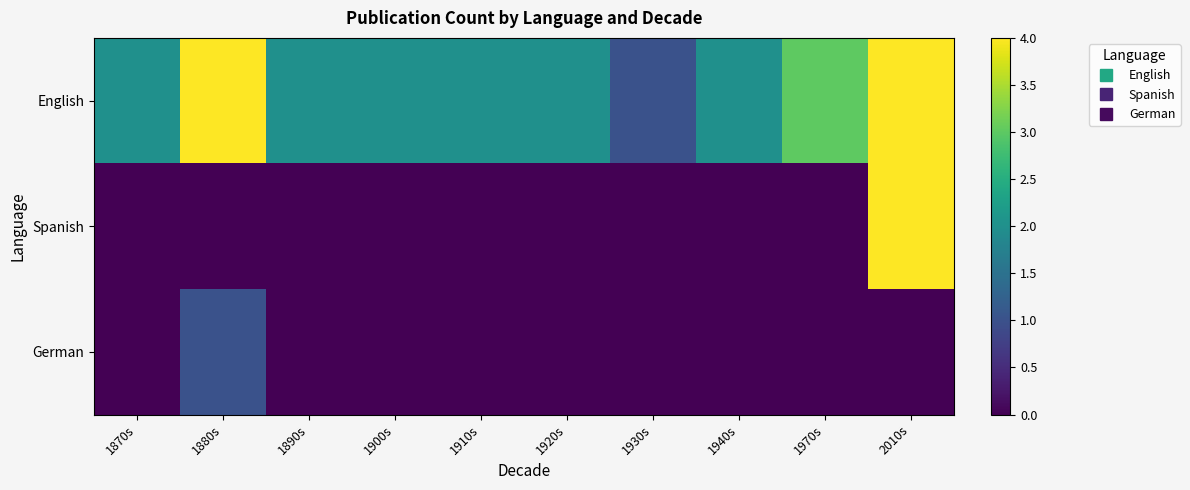

Rank the series at 1930s from lowest to highest value.

Spanish, German, English